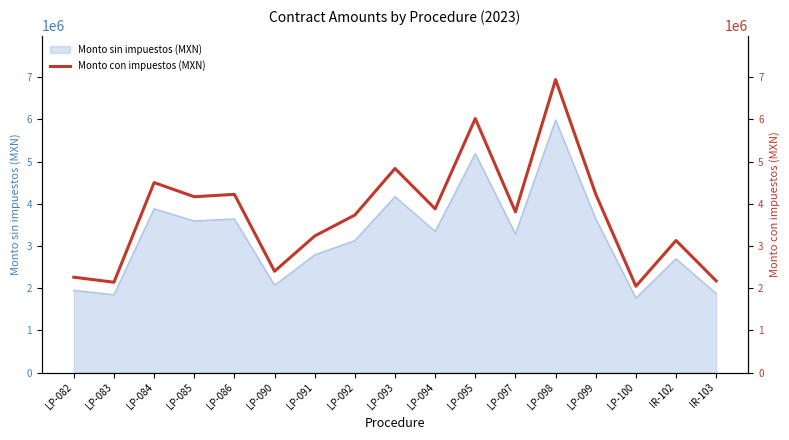

The value of Monto sin impuestos (MXN) at LP-099 is 3643258.2. True or false?

True